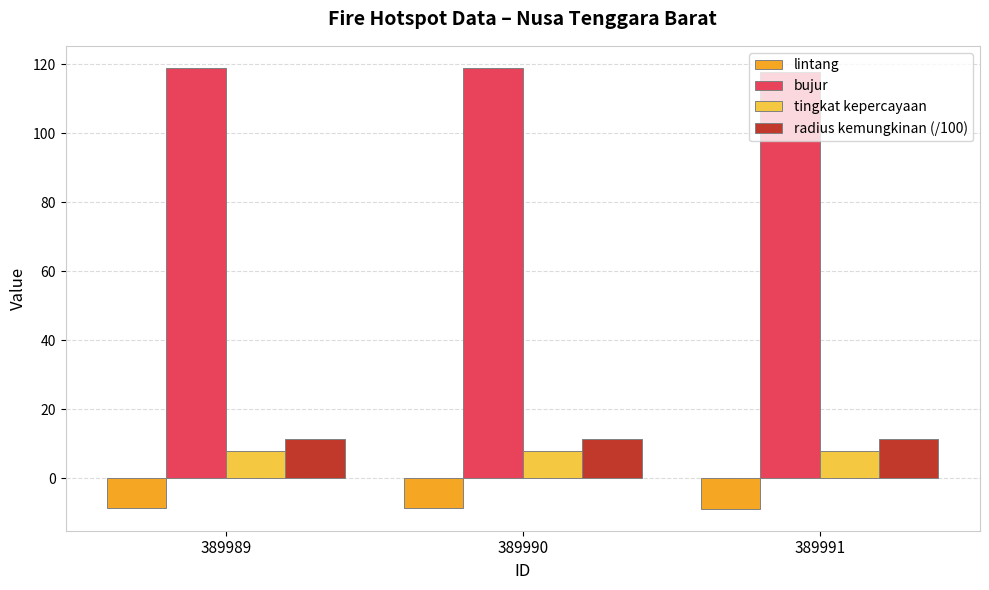

What is the total value across all series at 389989?

129.5